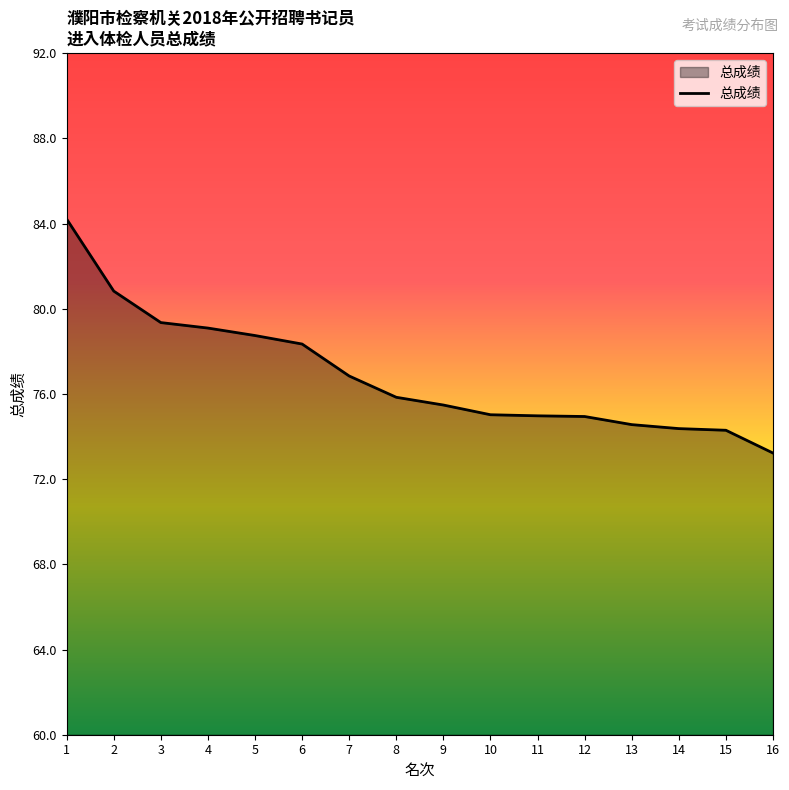

At which label does the data first exceed 75?

1